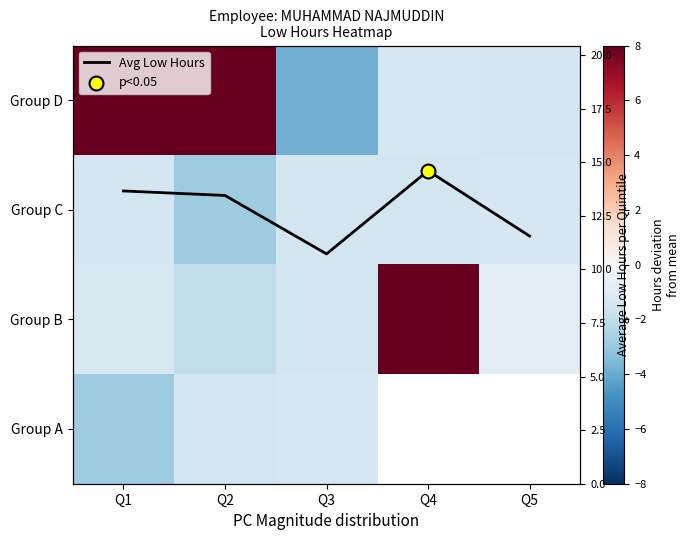

Is it true that Group D equals 9.0 at Q2?

True